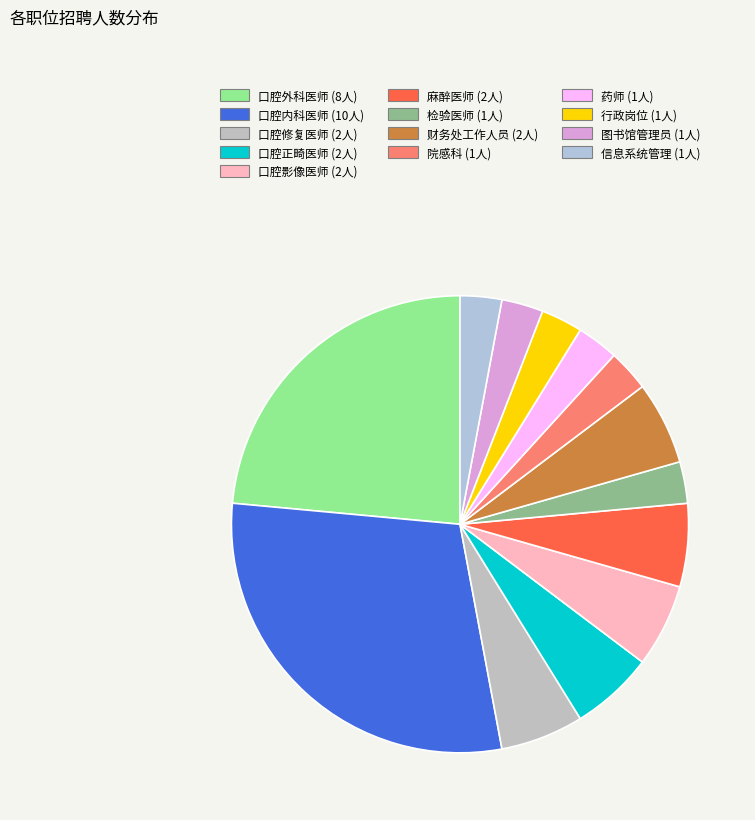

What is the largest slice in the pie chart?

口腔内科医师